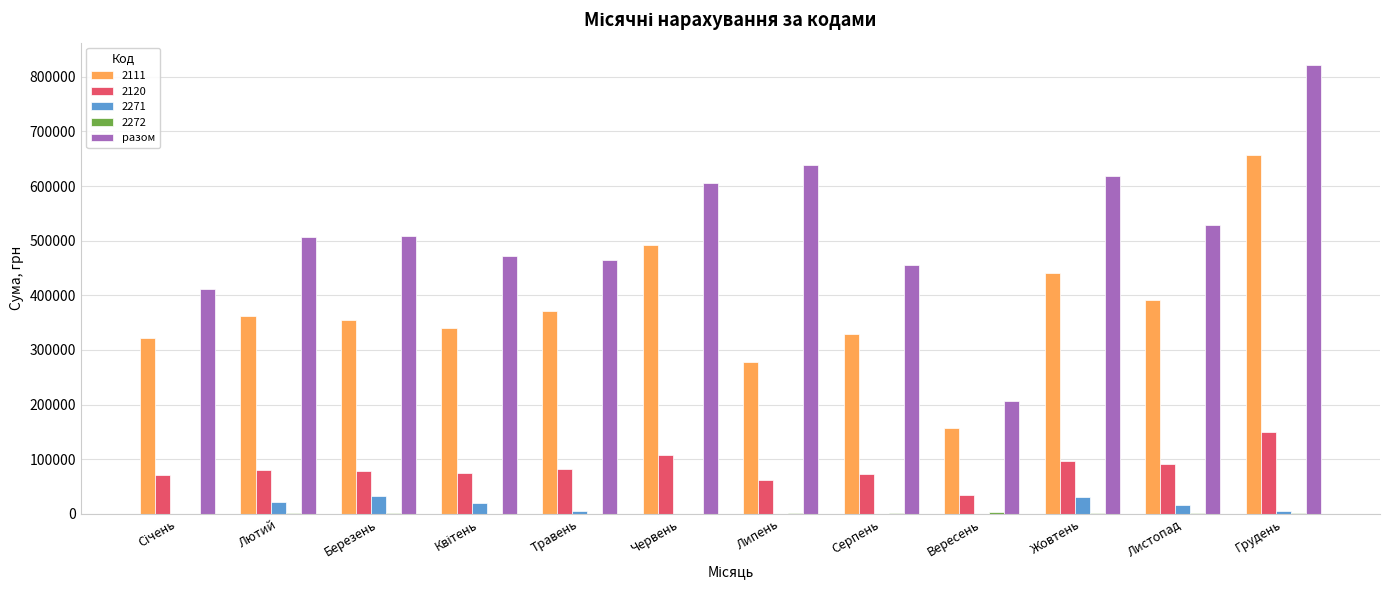

Which label corresponds to the largest value in the chart?

Грудень